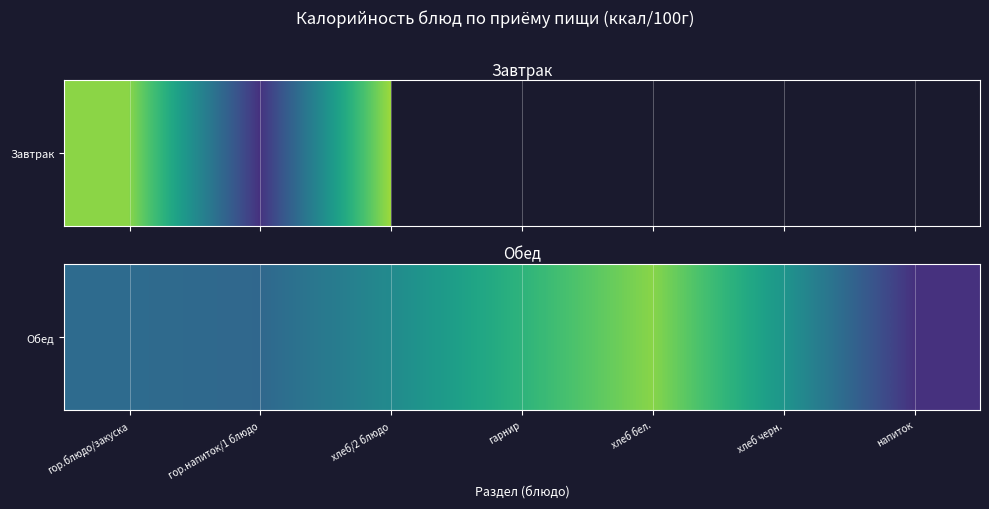

True or false: the data shows 140.0 at гор.блюдо/закуска.

True